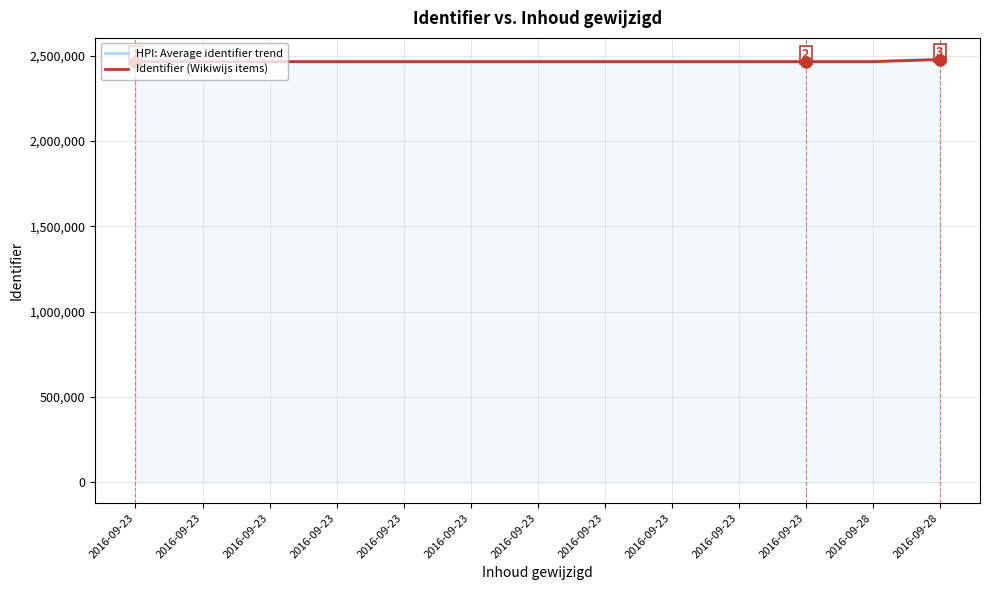

At which category does the chart reach its peak across all series?

2016-09-28